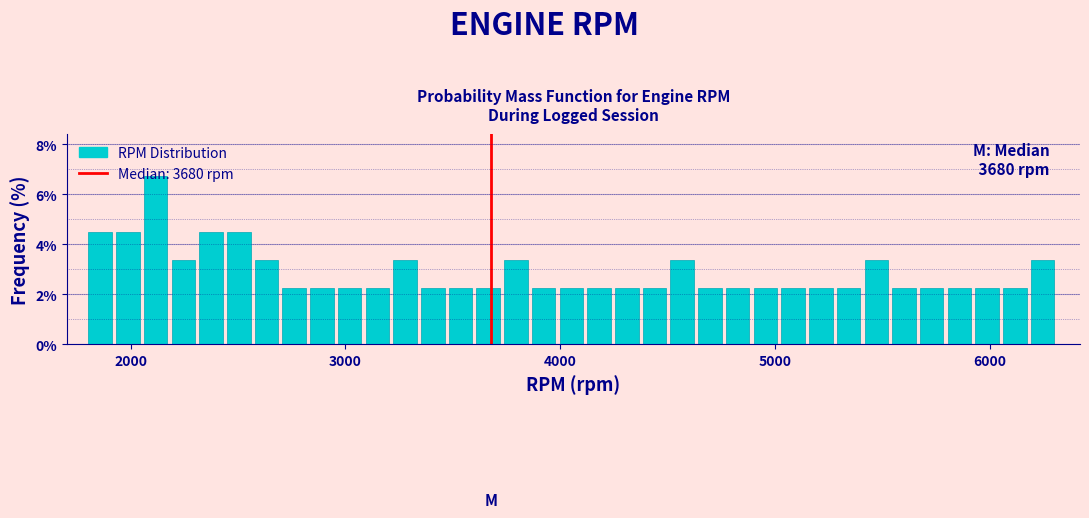

Around what value on the x-axis is the tallest bar? Give the approximate position of its centre, as read against the axis.

2100